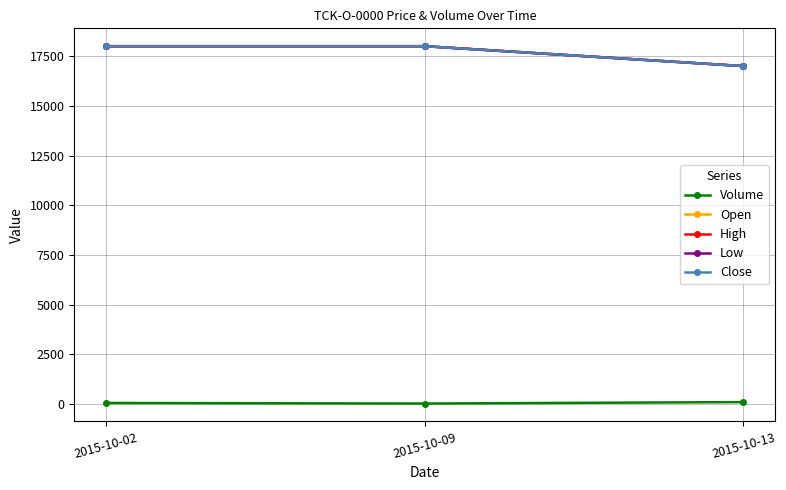

How many lines are shown in the chart?

5